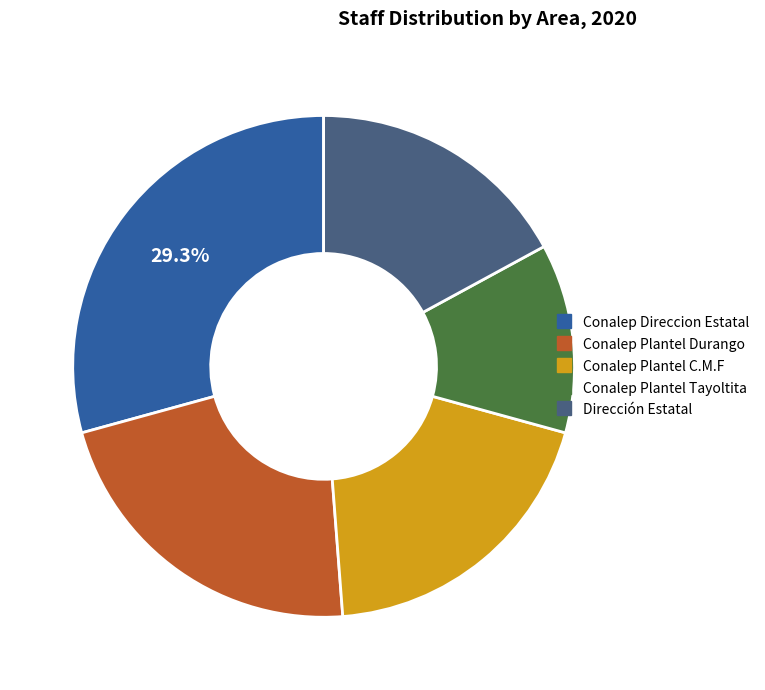

Is there any slice that represents more than half of the pie?

No